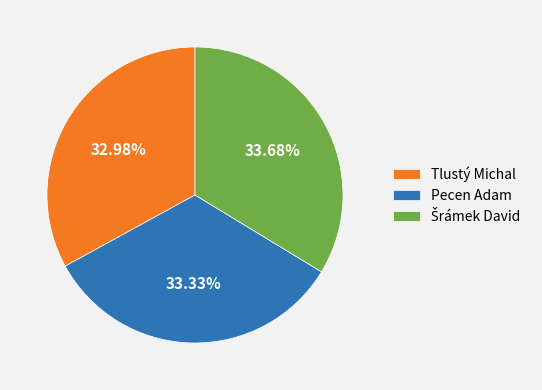

Does any single category account for the majority?

No